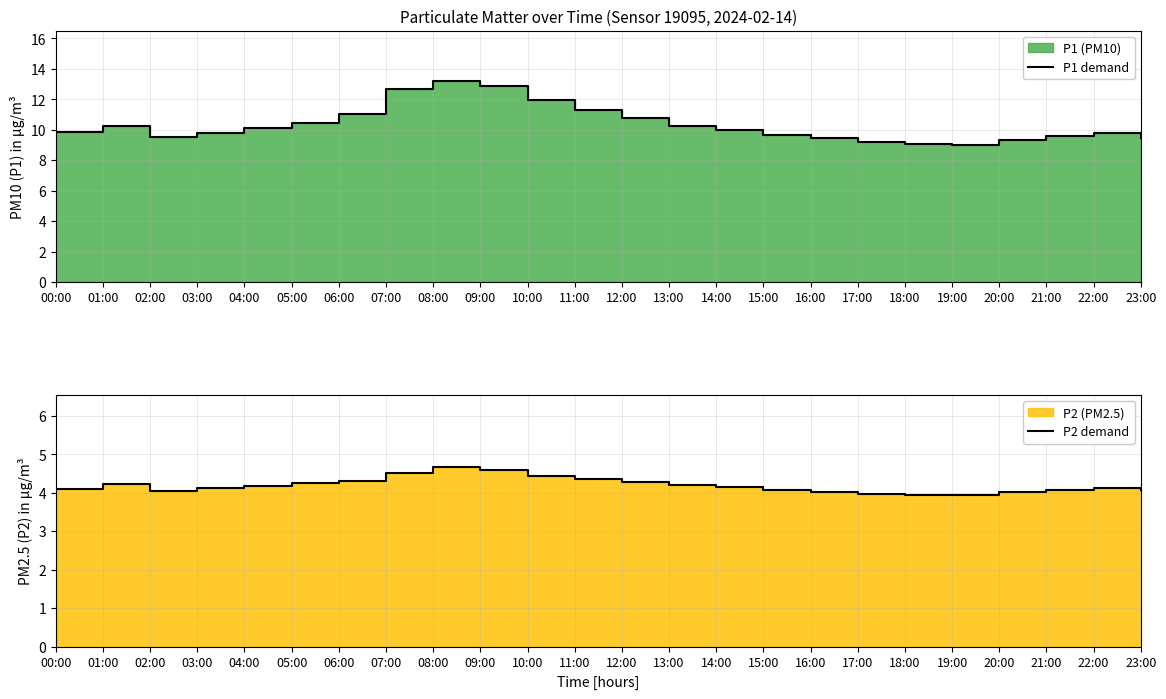

Does the chart display data point markers on the line(s)?

No